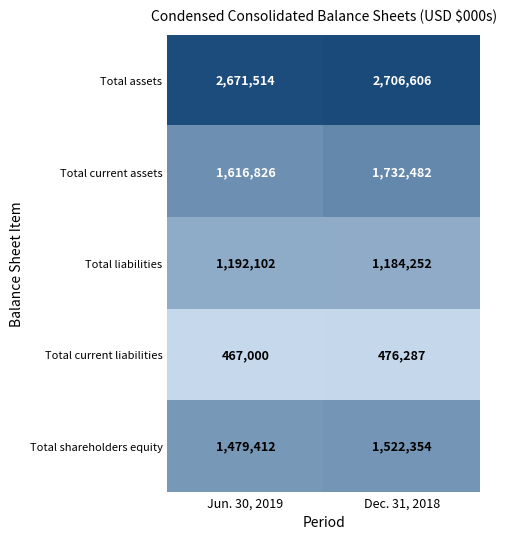

Rank the series at Jun. 30, 2019 from lowest to highest value.

Total current liabilities, Total liabilities, Total shareholders equity, Total current assets, Total assets